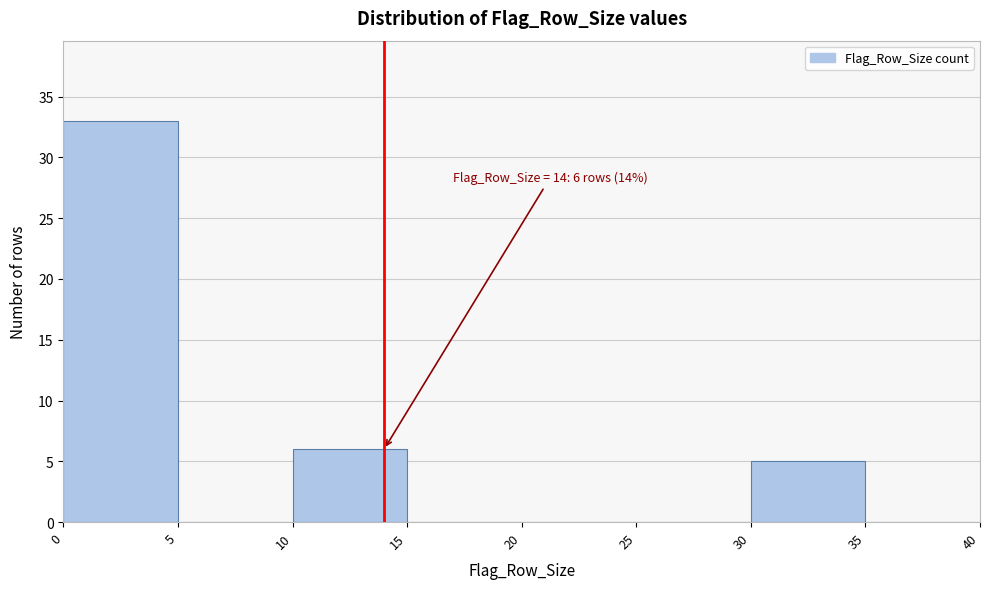

Over which range of the x-axis is the bar tallest?

0 to 5